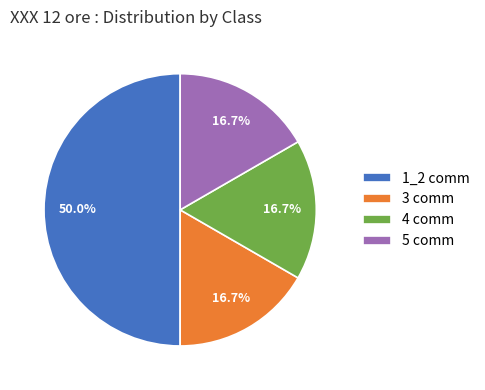

The 1_2 comm slice represents 50% of the pie. True or false?

True